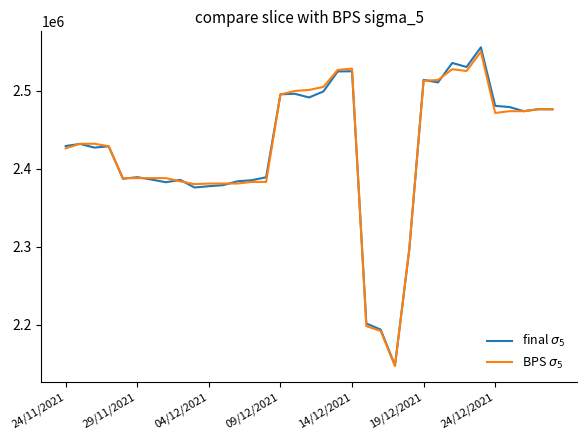

What is the greatest value displayed?

2555998.5